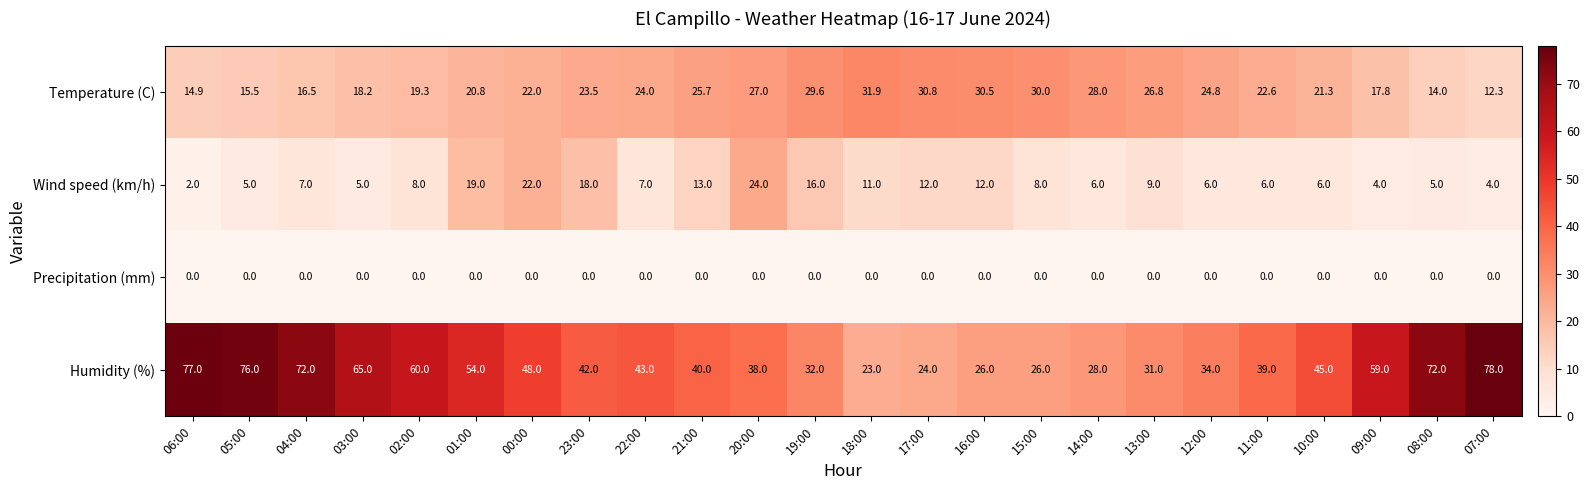

Rank the series at 05:00 from lowest to highest value.

Precipitation (mm), Wind speed (km/h), Temperature (C), Humidity (%)